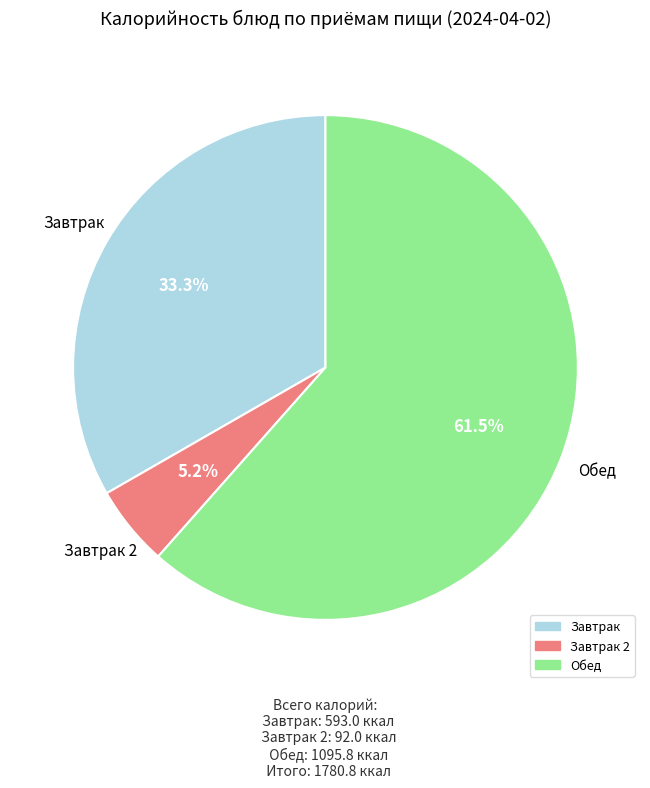

Does any single category account for the majority?

Yes